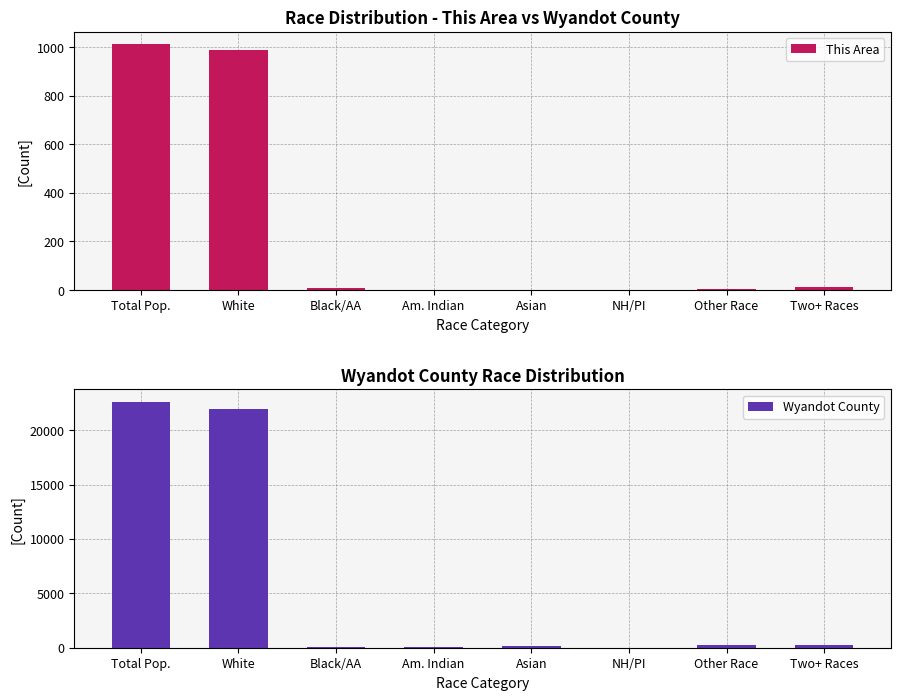

What is the maximum value shown in the chart?

22615